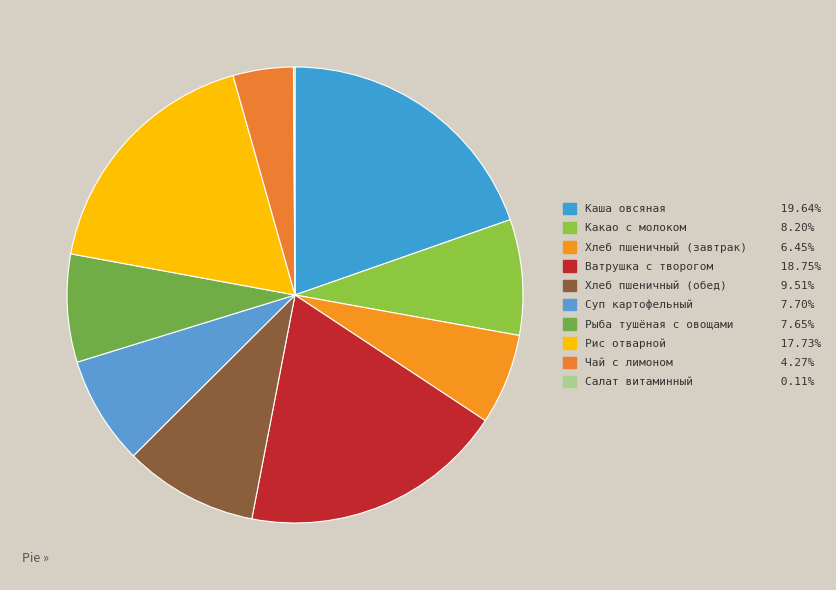

Combined, what portion of the pie is Хлеб пшеничный (завтрак) and Салат витаминный?

6.6%